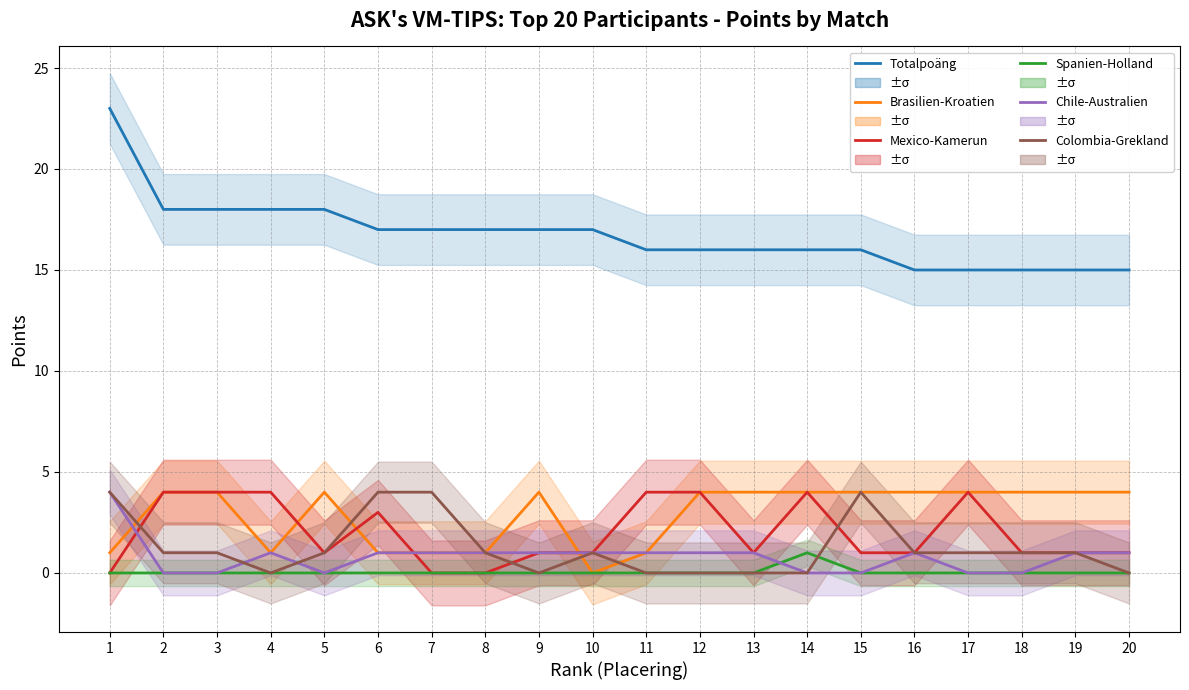

Which series has the largest total across all categories?

Totalpoäng